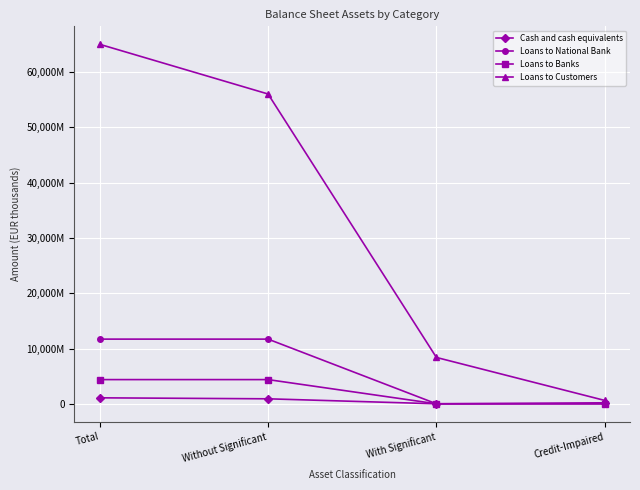

What are all the series names shown in the legend?

Cash and cash equivalents, Loans to National Bank, Loans to Banks, Loans to Customers